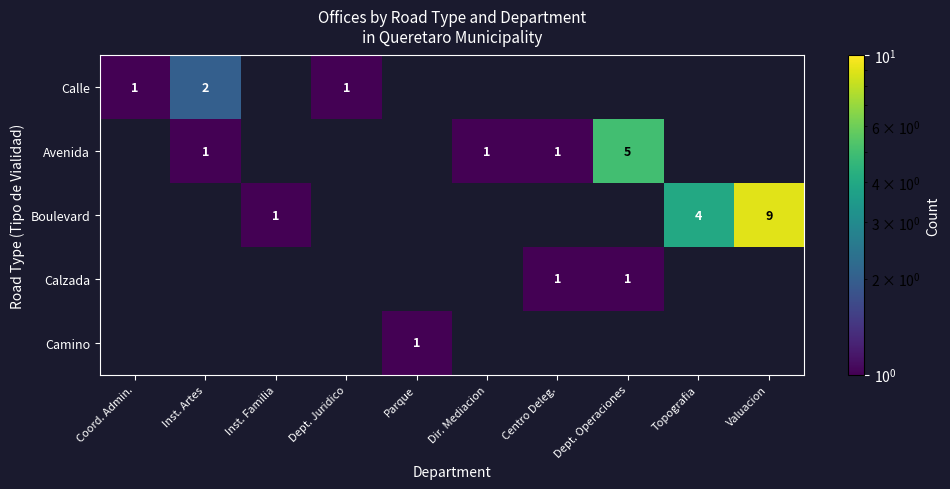

Is it true that Boulevard equals 7 at Topografia?

False